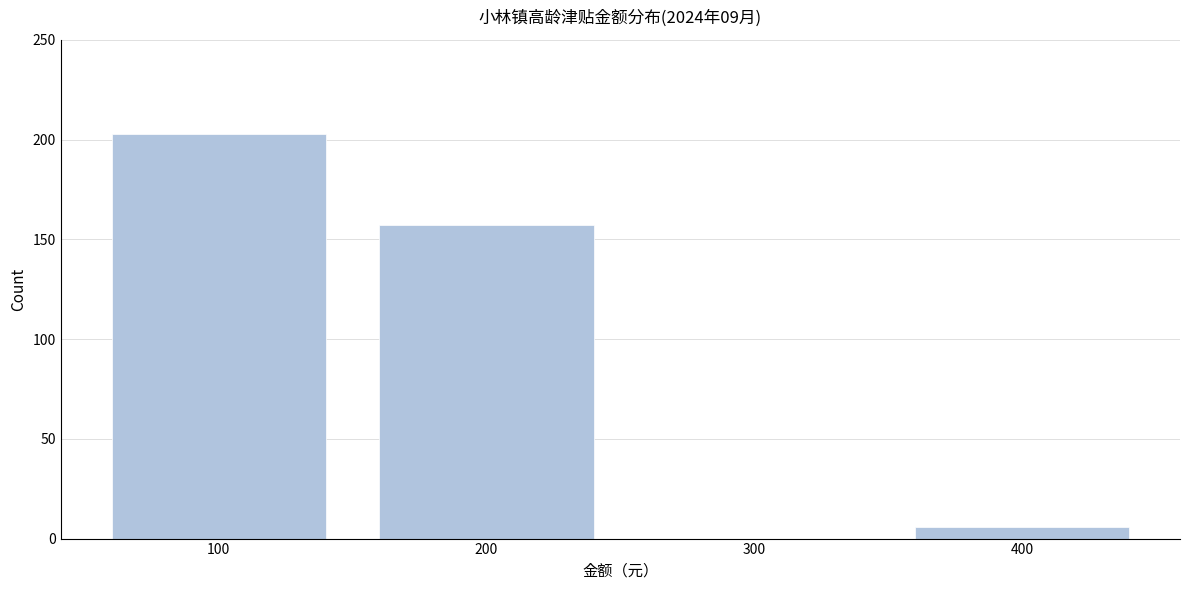

Reading left to right, list all the values displayed in this chart.

100=203	200=157	300=0	400=6